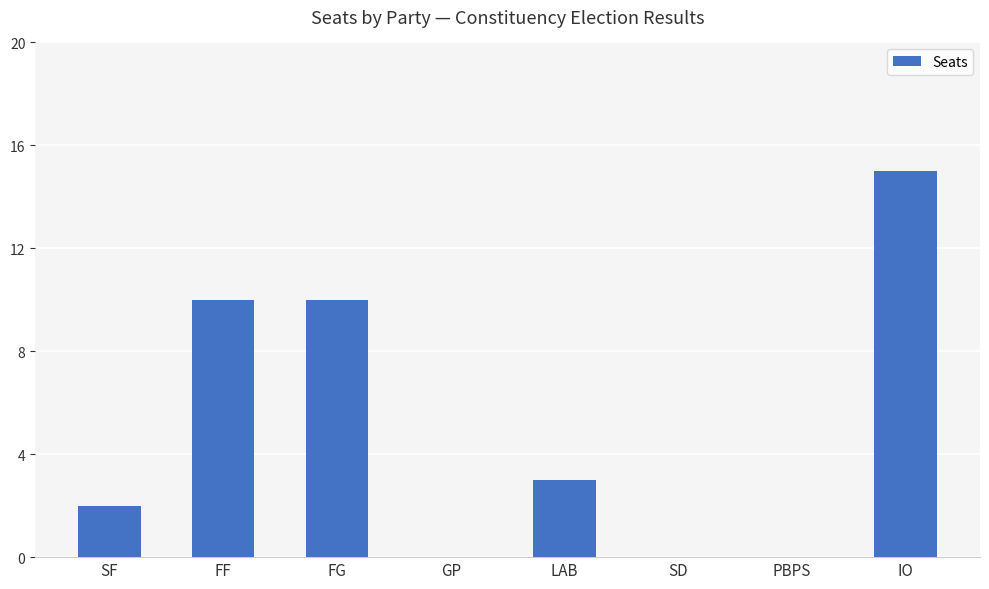

What is the sum of all values?

40